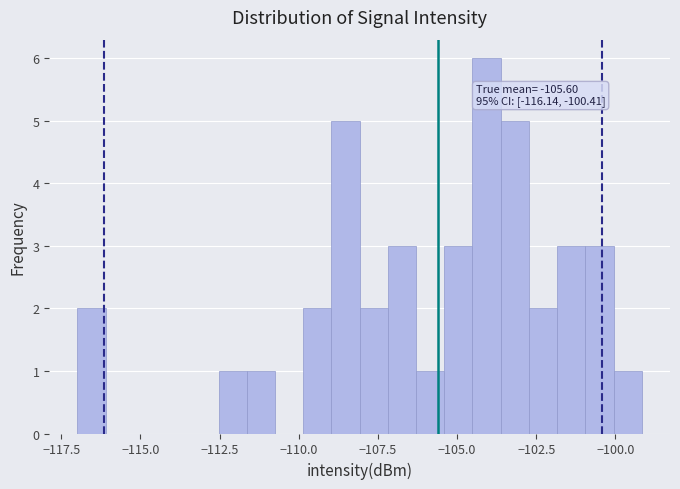

Around what value on the x-axis is the tallest bar? Give the approximate position of its centre, as read against the axis.

-104.0